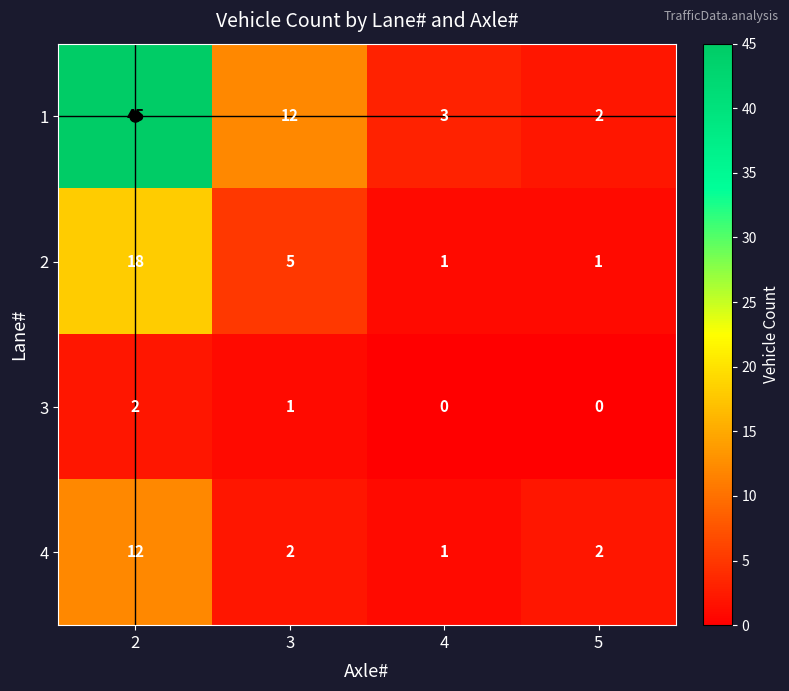

What is the maximum value for 4?

12